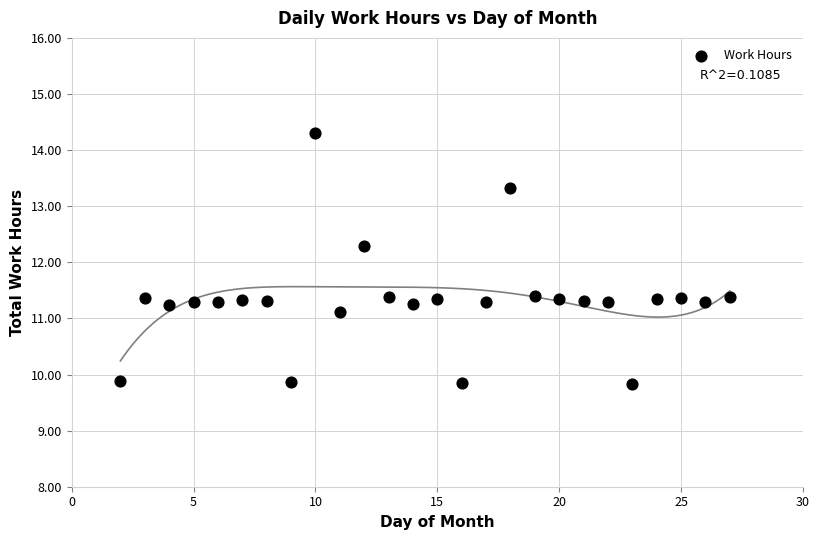

What is the range of X values (max minus min)?

25.0